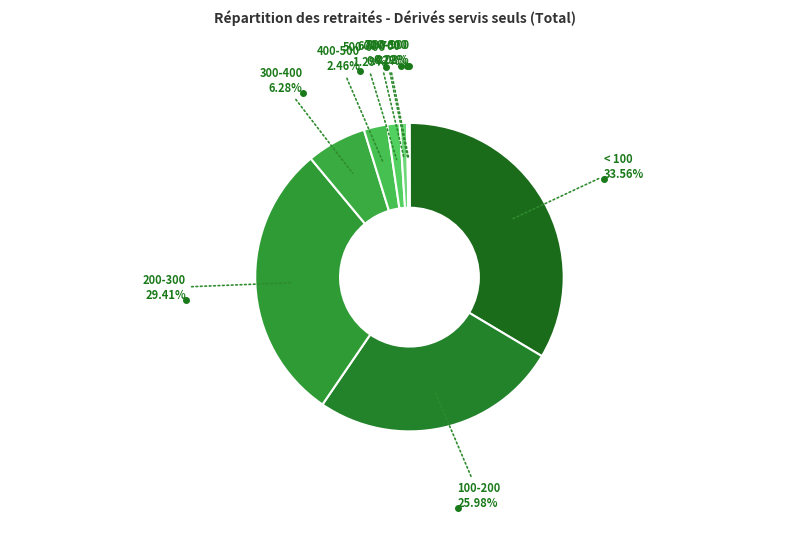

What percentage is NOT represented by 100-200?

74.0%